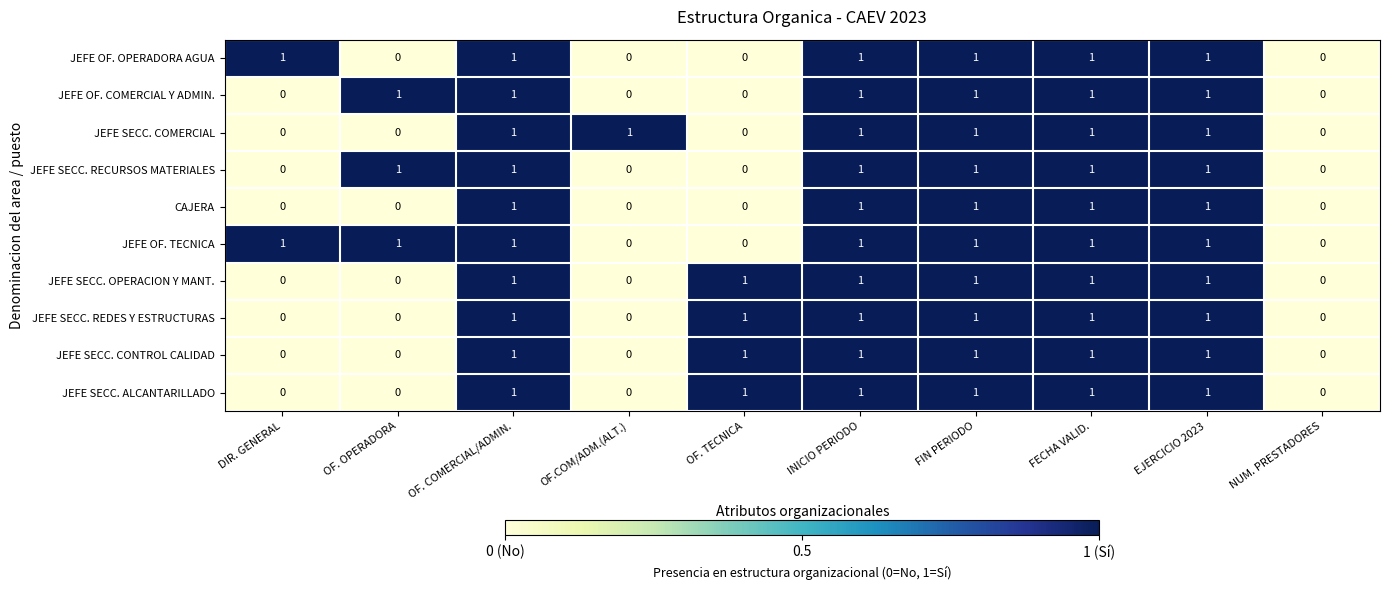

Is the value of JEFE SECC. ALCANTARILLADO at OF. COMERCIAL/ADMIN. greater than the value of JEFE SECC. COMERCIAL at OF. OPERADORA?

Yes